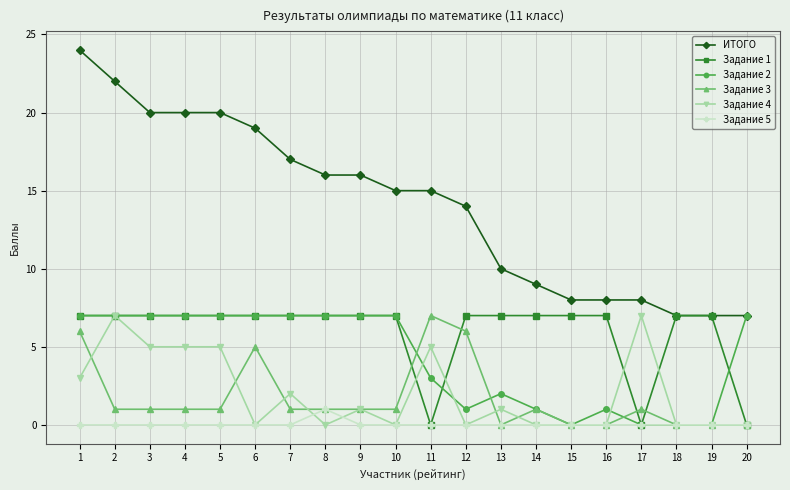

Is the value of Задание 5 at 13 greater than the value of Задание 3 at 2?

No